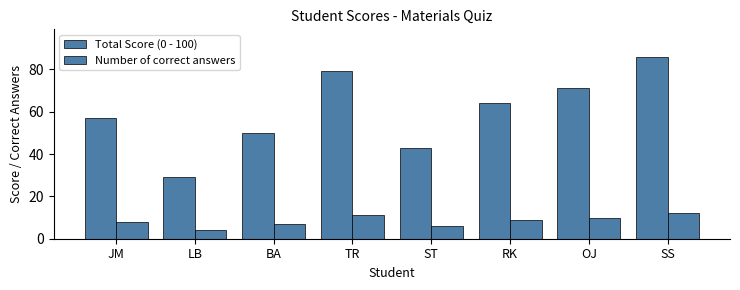

What is the maximum value shown in the chart?

86